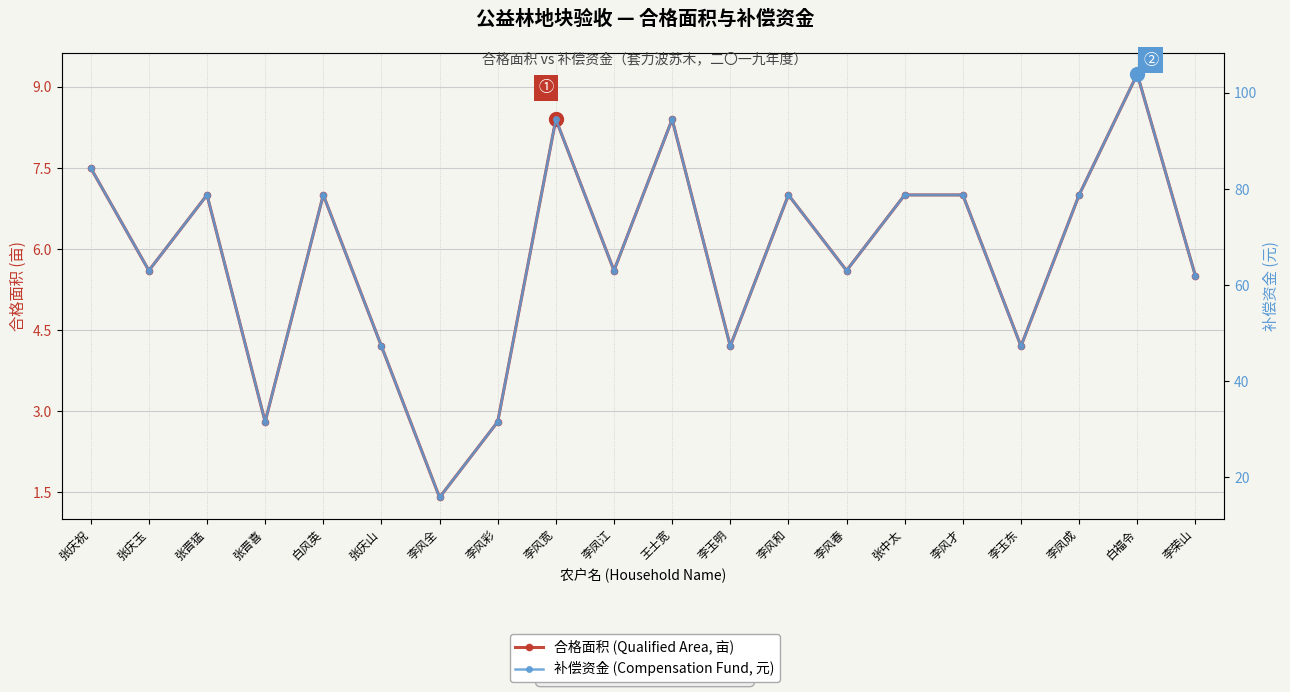

What is the difference between the second highest and second lowest values in the 合格面积 (Qualified Area) series?

5.6